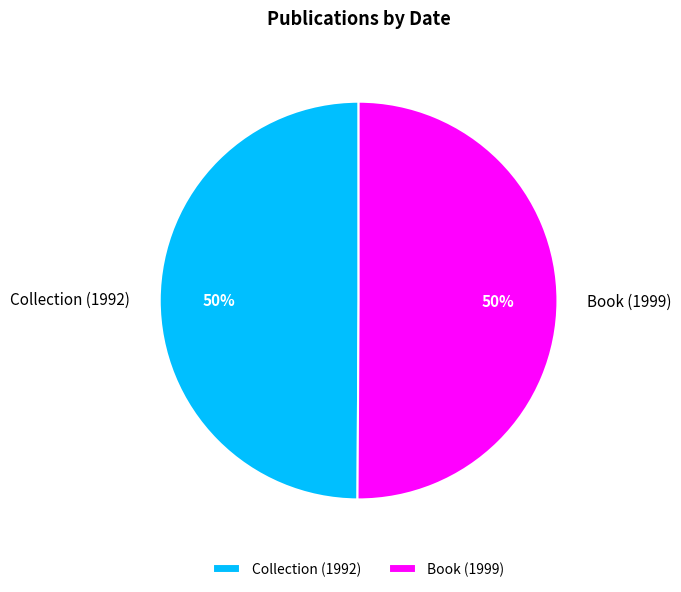

The Collection (1992) slice represents 50% of the pie. True or false?

True